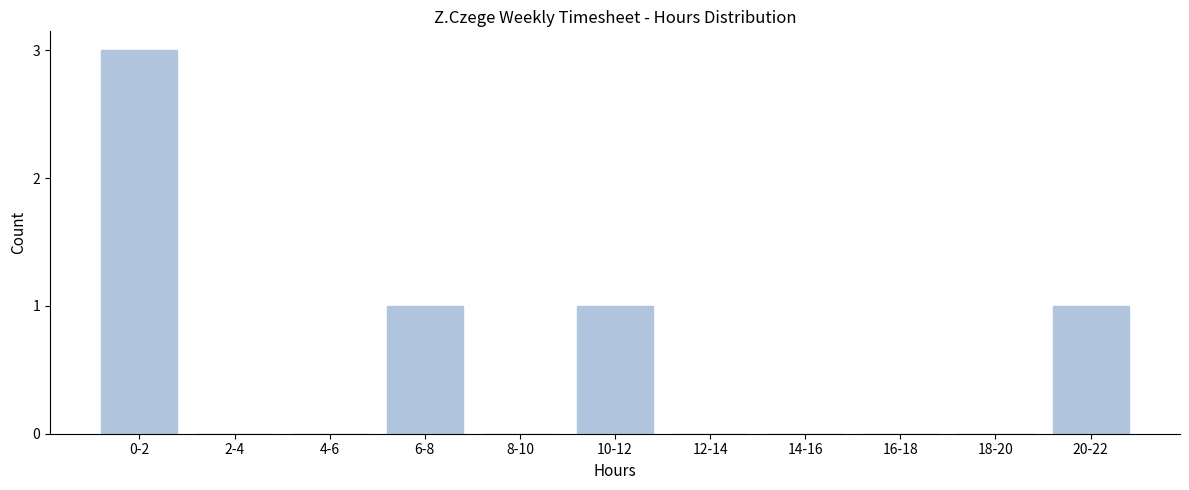

Reading right to left, transcribe all the data shown in this chart.

20-22=1	18-20=0	16-18=0	14-16=0	12-14=0	10-12=1	8-10=0	6-8=1	4-6=0	2-4=0	0-2=3